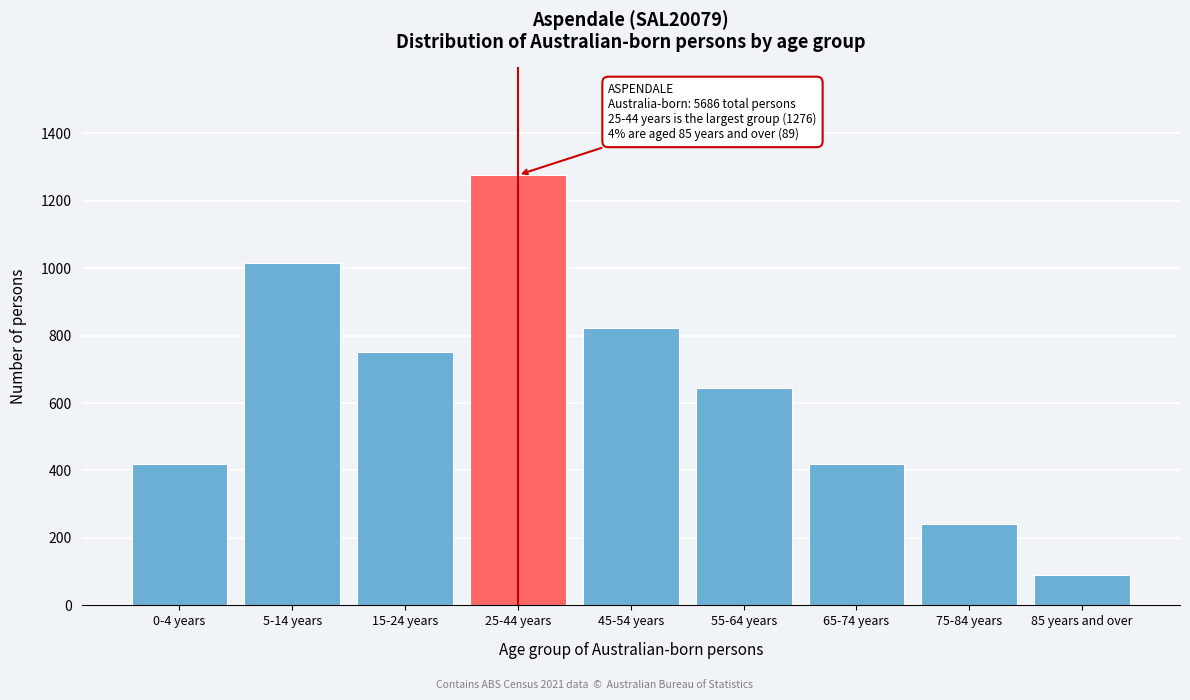

What is the sum of all values?

5676